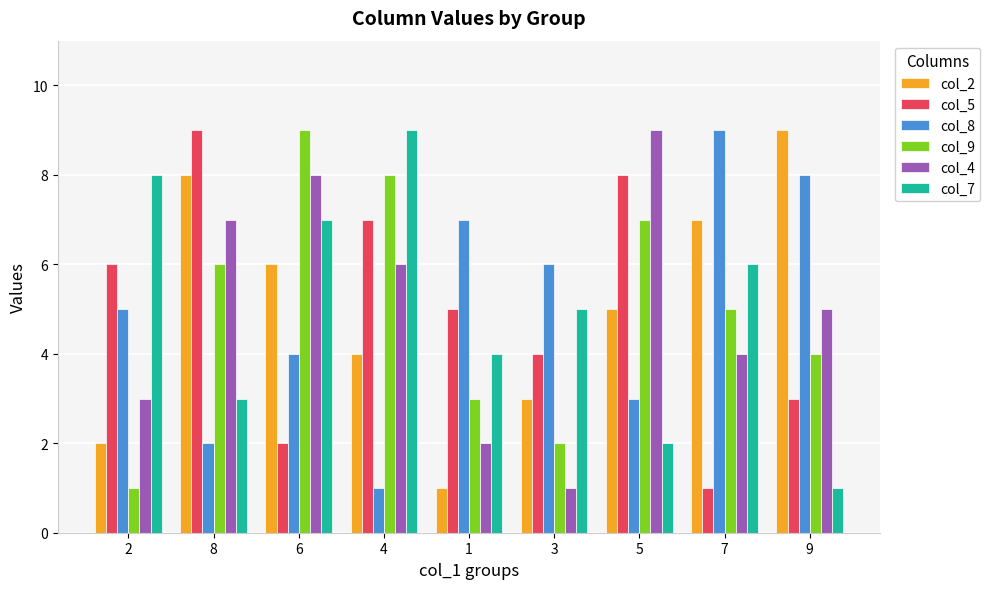

What are all the series names shown in the legend?

col_2, col_5, col_8, col_9, col_4, col_7